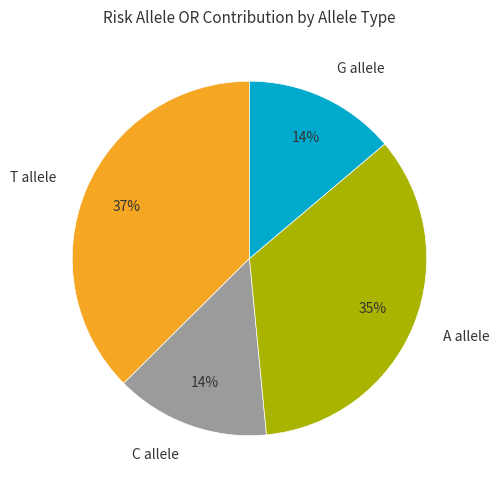

Which has a higher value, C allele or T allele?

T allele